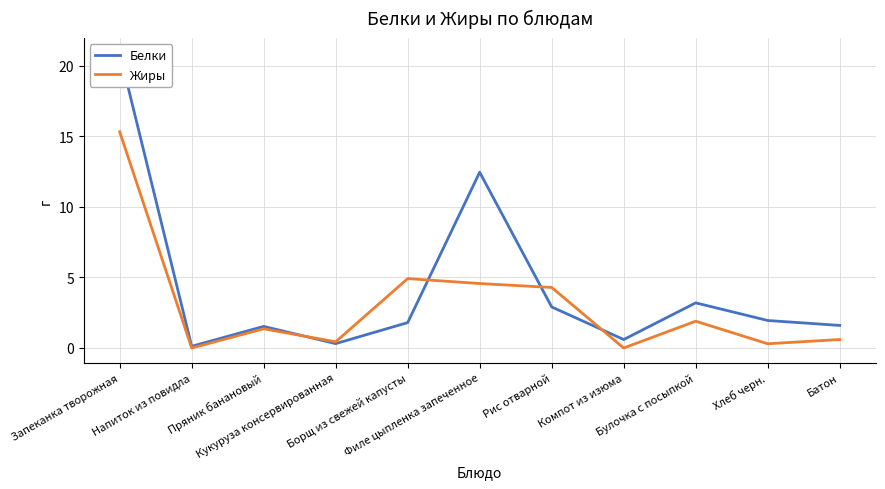

What is the average value of the Жиры series?

3.1